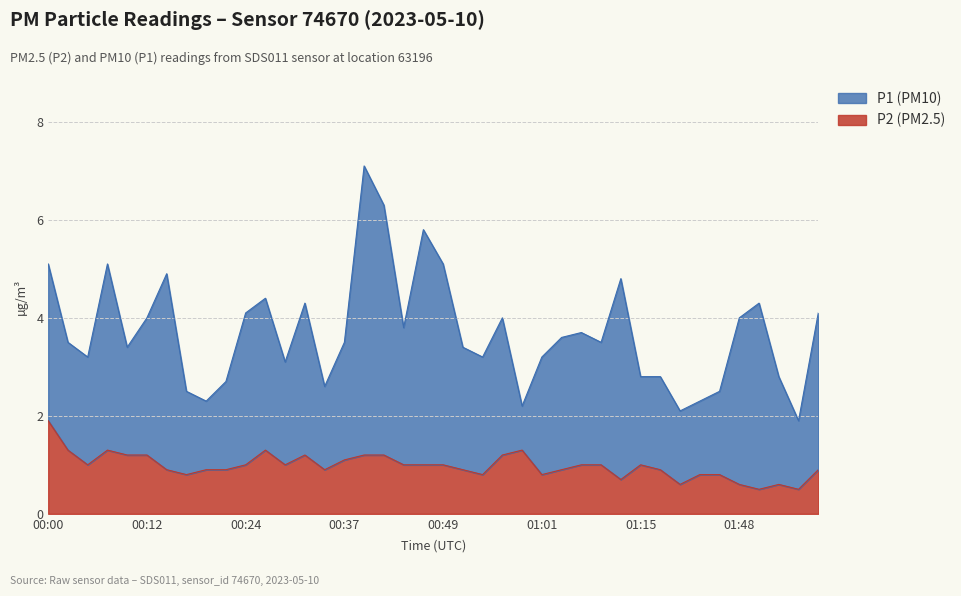

What are all the series names shown in the legend?

P1 (PM10), P2 (PM2.5)